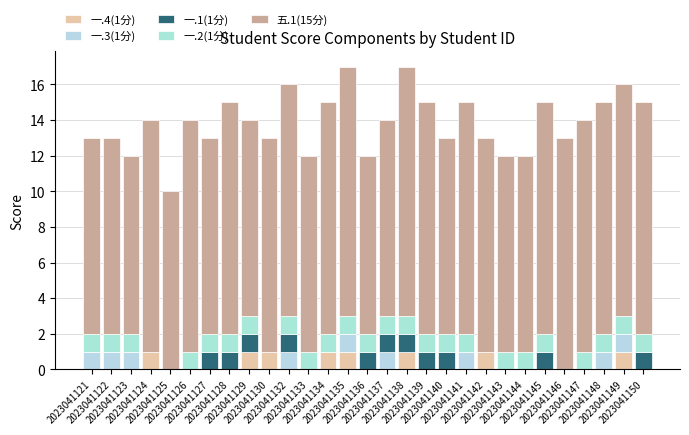

Count the number of data series in this chart.

5